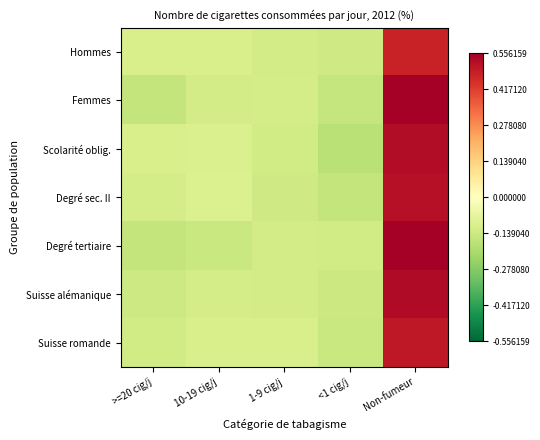

Reading left to right, what are all the values shown in this chart?

Hommes: >=20 cig/j=-11.0	10-19 cig/j=-11.0	1-9 cig/j=-12.2	<1 cig/j=-13.4	Non-fumeur=47.7
Femmes: >=20 cig/j=-15.7	10-19 cig/j=-12.4	1-9 cig/j=-11.9	<1 cig/j=-15.6	Non-fumeur=55.6
Scolarité oblig.: >=20 cig/j=-10.9	10-19 cig/j=-10.8	1-9 cig/j=-12.9	<1 cig/j=-17.8	Non-fumeur=52.5
Degré sec. II: >=20 cig/j=-12.0	10-19 cig/j=-10.4	1-9 cig/j=-13.2	<1 cig/j=-15.7	Non-fumeur=51.4
Degré tertiaire: >=20 cig/j=-16.0	10-19 cig/j=-14.6	1-9 cig/j=-12.3	<1 cig/j=-12.8	Non-fumeur=55.6
Suisse alémanique: >=20 cig/j=-13.7	10-19 cig/j=-12.0	1-9 cig/j=-12.6	<1 cig/j=-14.3	Non-fumeur=52.6
Suisse romande: >=20 cig/j=-12.9	10-19 cig/j=-11.1	1-9 cig/j=-11.2	<1 cig/j=-14.7	Non-fumeur=49.7